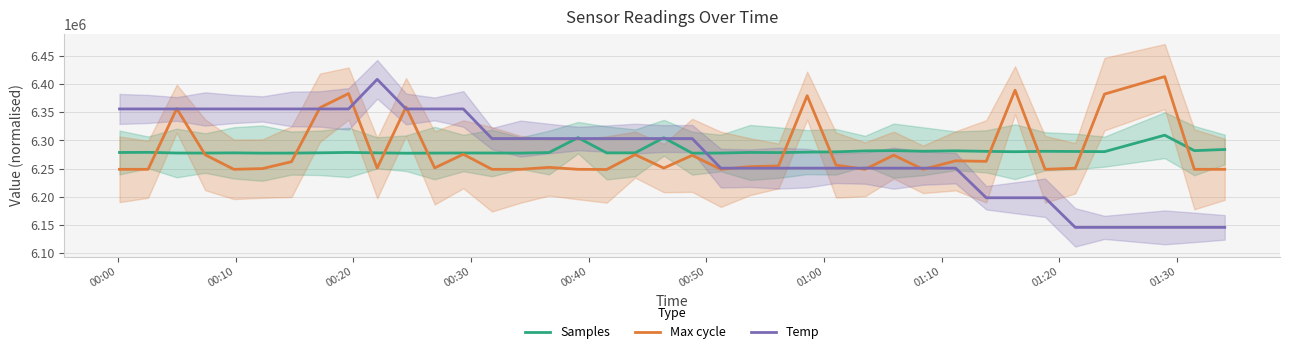

What is the minimum value for Samples?

6277327.0